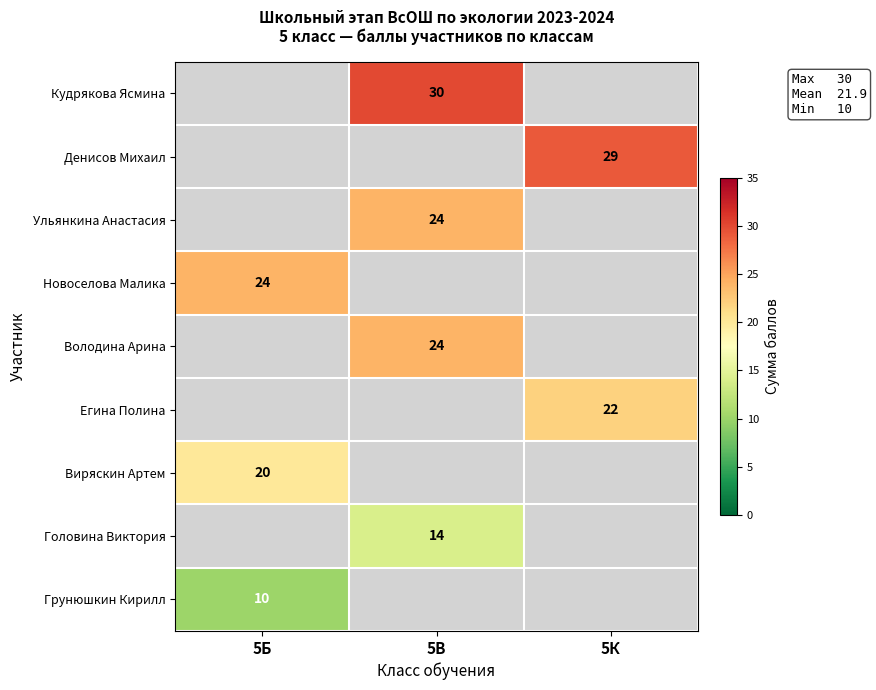

The Головина Виктория series shows 19 at 5В. True or false?

False